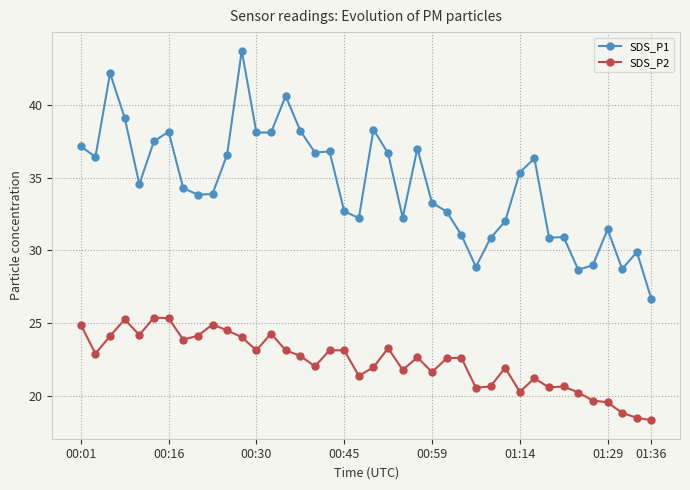

True or false: SDS_P2 and SDS_P1 cross at least once.

False